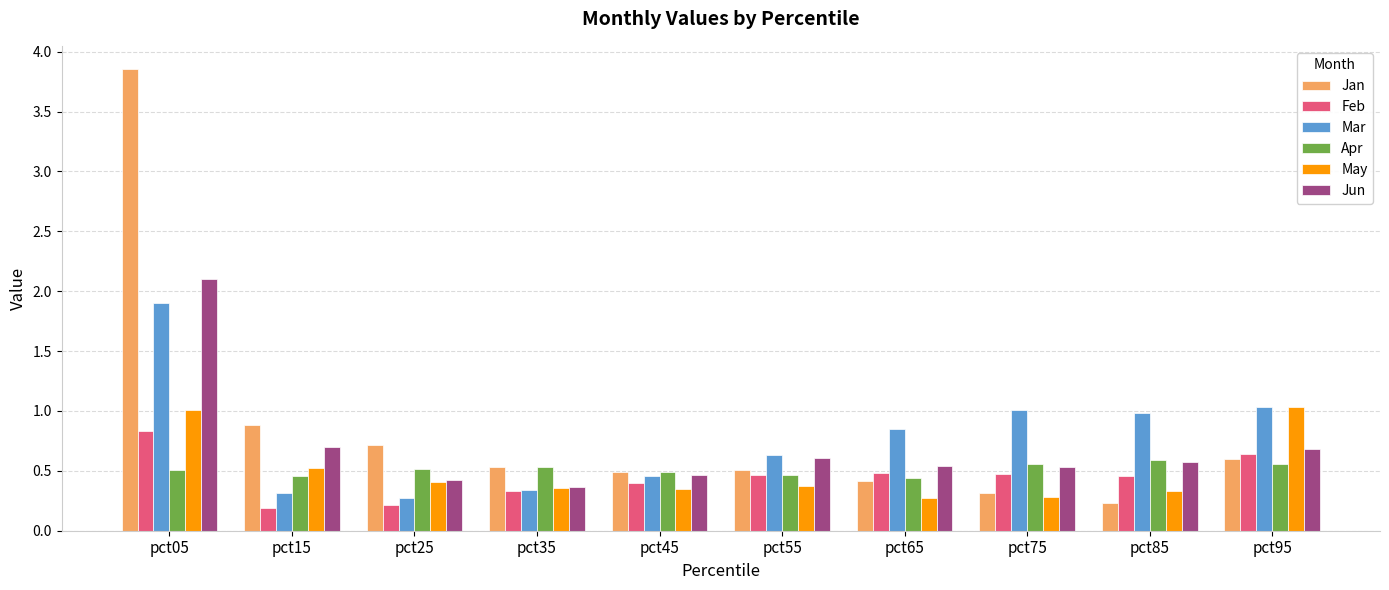

The May series shows 0.3 at pct85. True or false?

True